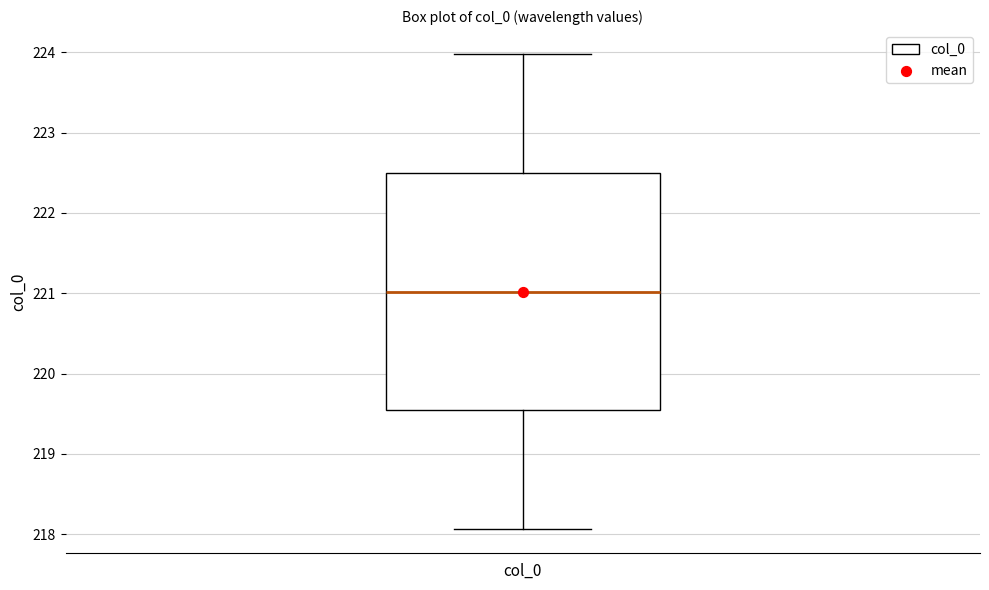

Transcribe this box plot: give where the median line is, the range the box spans, and where the two whiskers end, as read against the y-axis. The values are not printed on the chart, so give them approximately, as read against the axis.

median 221.0, box 219.5 to 222.5, whiskers 218.1 to 224.0